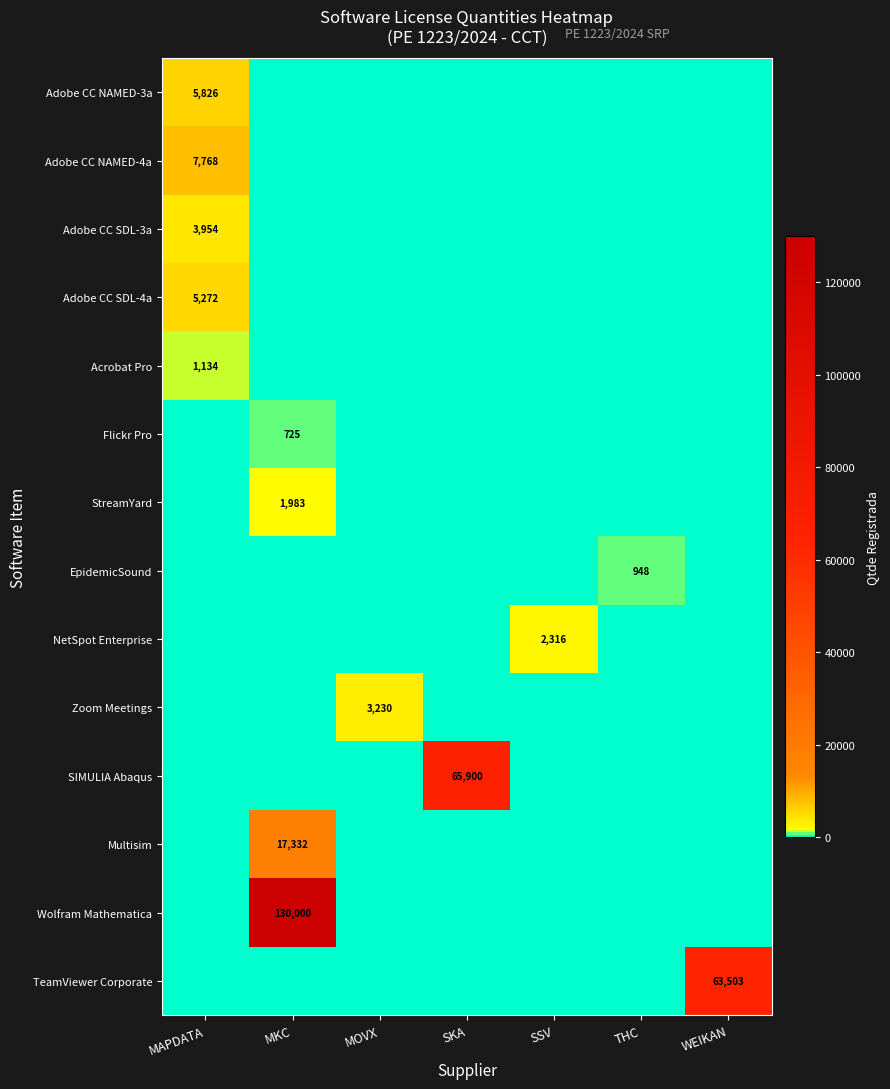

Count the number of categories in the chart.

7